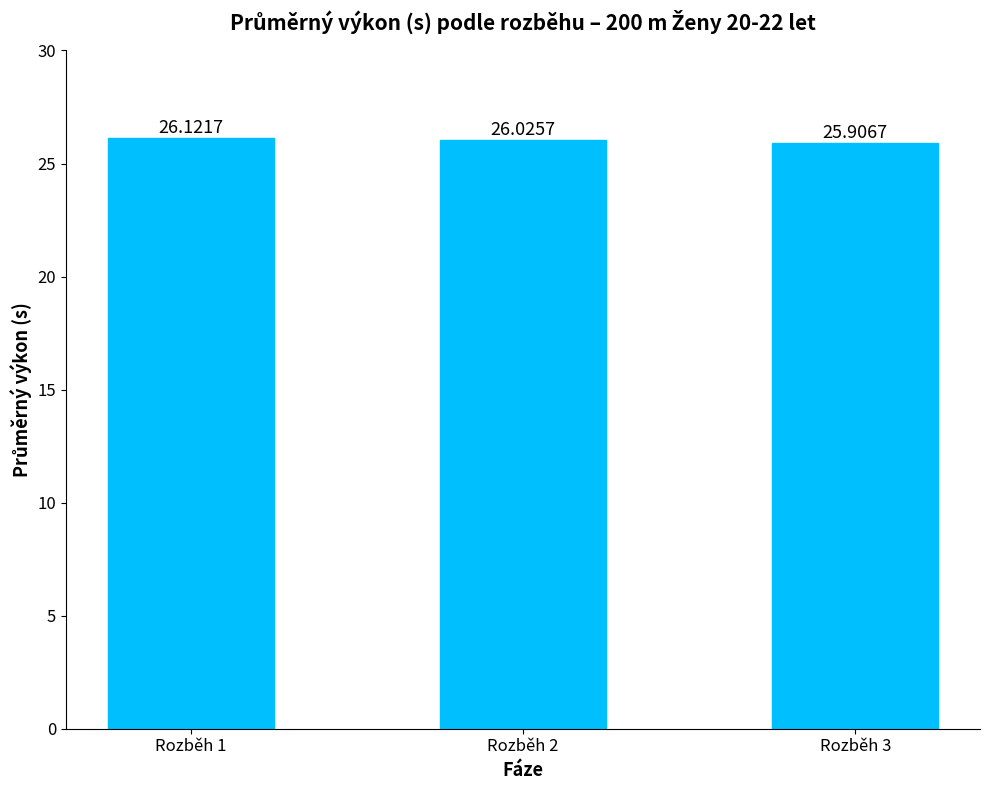

How many series are shown in this chart?

1